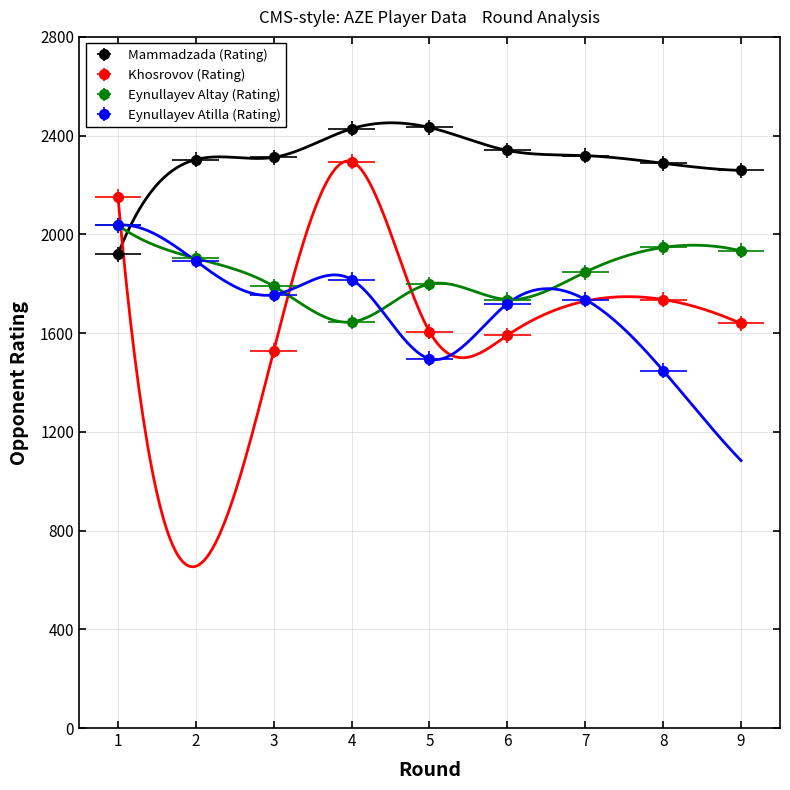

Which series has the largest total across all categories?

Mammadzada (Rating)